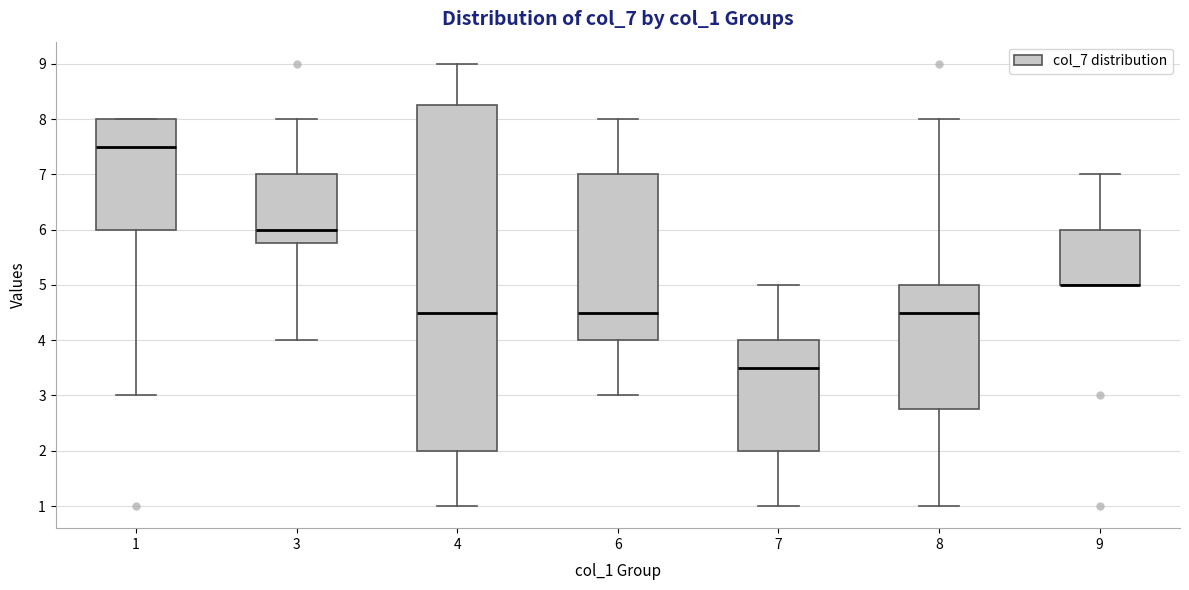

Where does the upper whisker of the box at x = 4 end on the y-axis? The values are not printed on the chart, so give them approximately, as read against the axis.

9.0